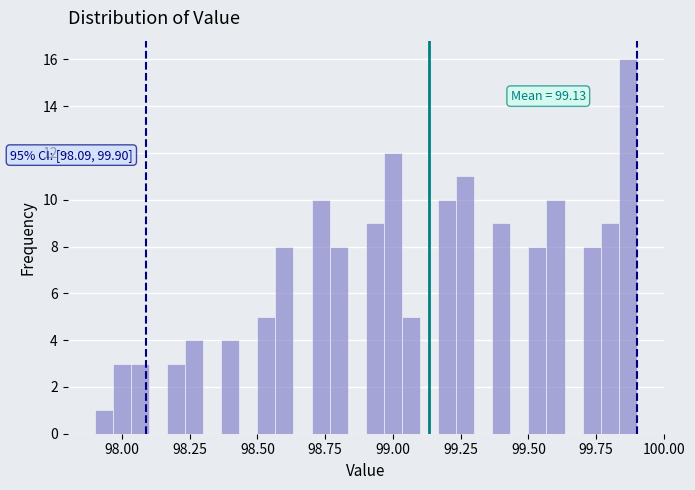

Around what value on the x-axis is the tallest bar? Give the approximate position of its centre, as read against the axis.

99.85